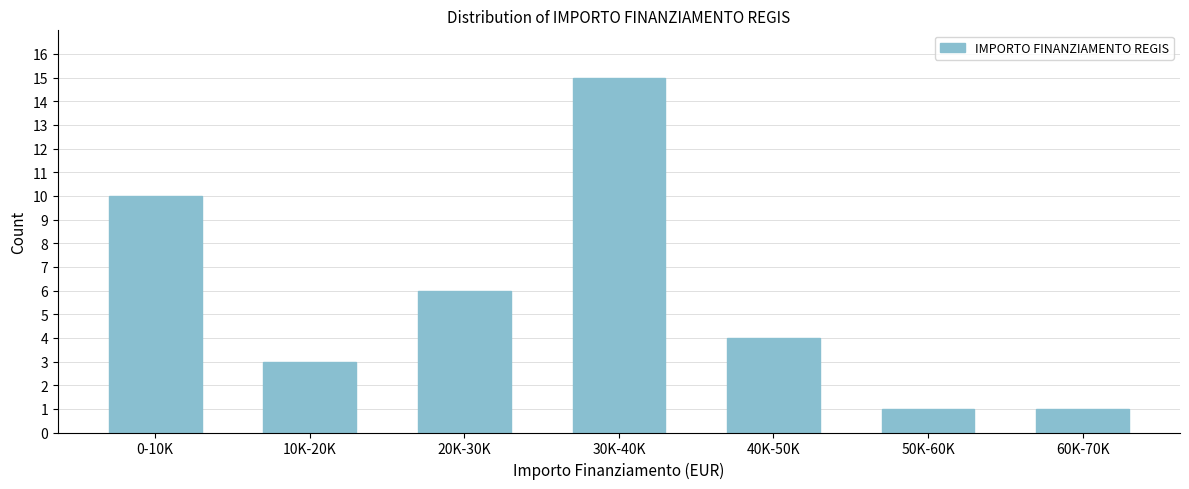

Reading left to right, extract all data points from this chart.

10	3	6	15	4	1	1